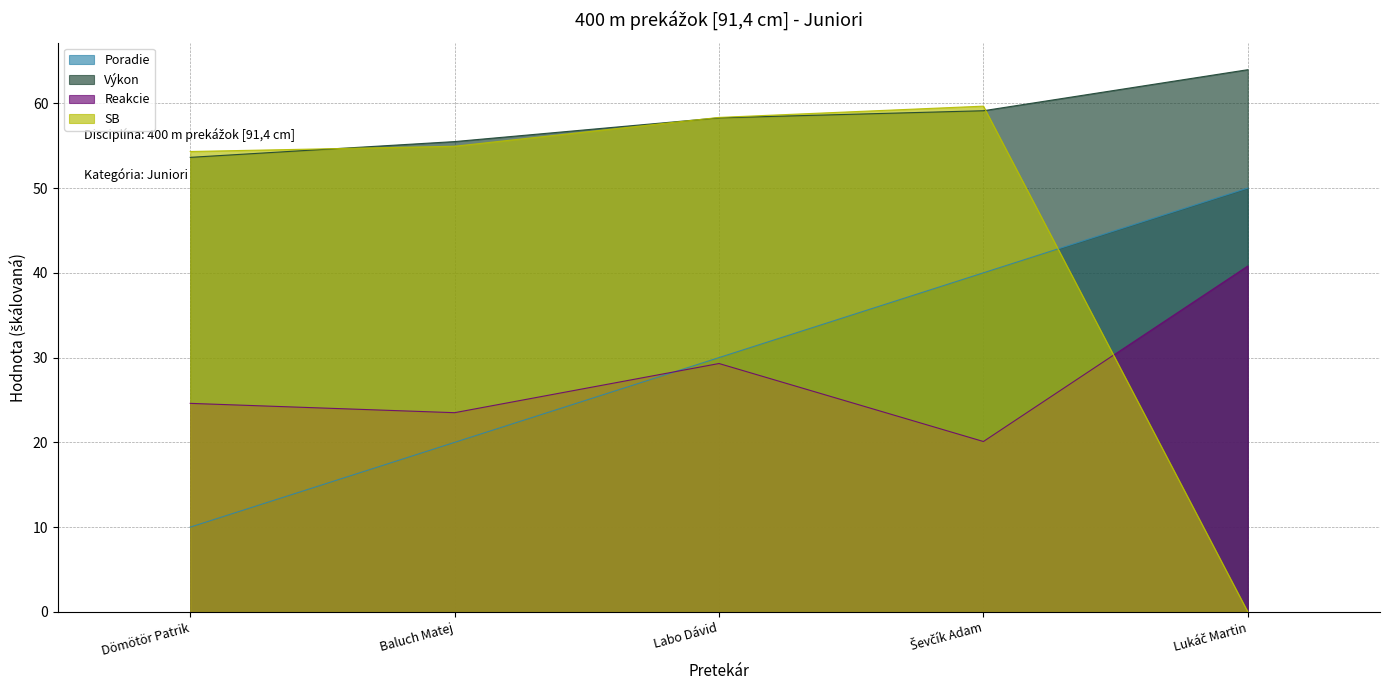

What is the sum of all Poradie values?

150.0